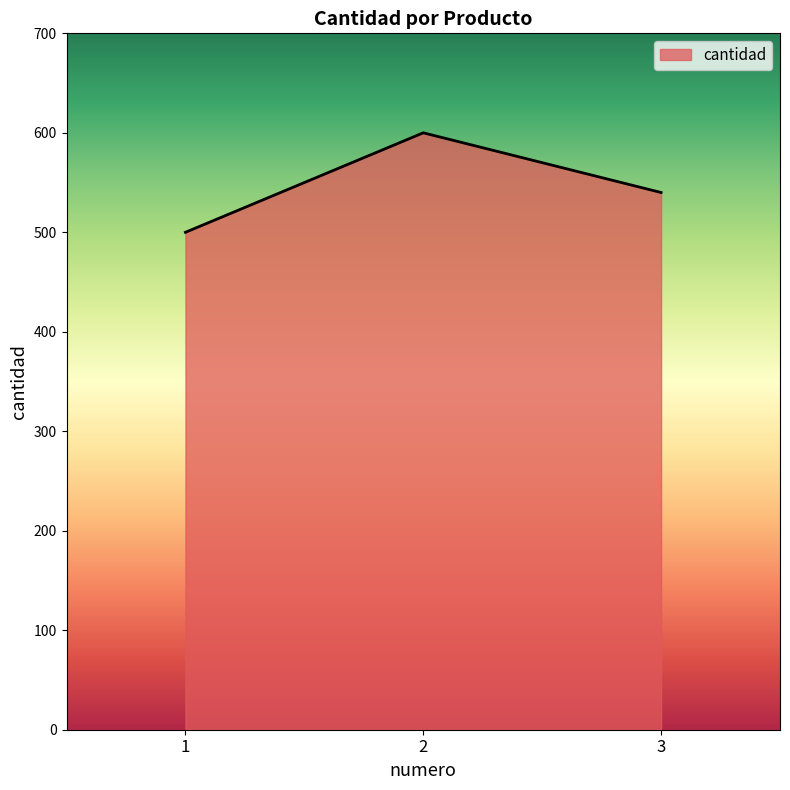

Does the chart display data point markers on the line(s)?

No